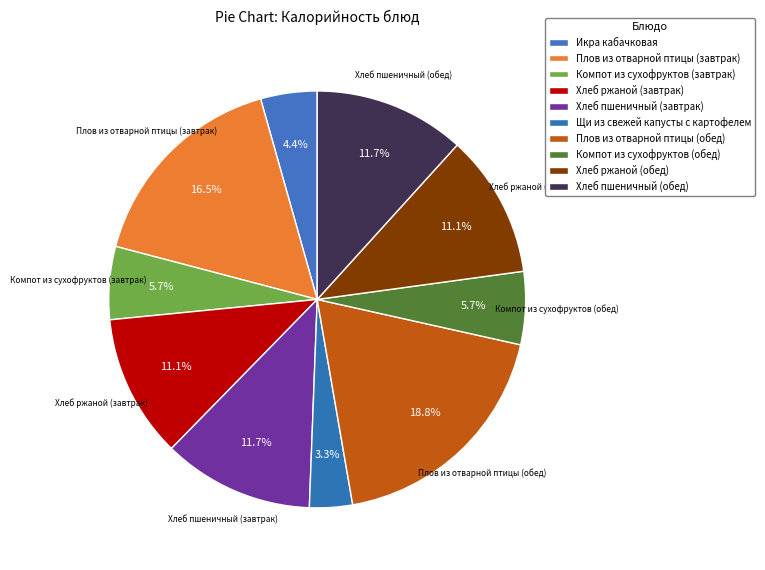

How much of the chart is everything except Плов из отварной птицы (завтрак)?

83.5%